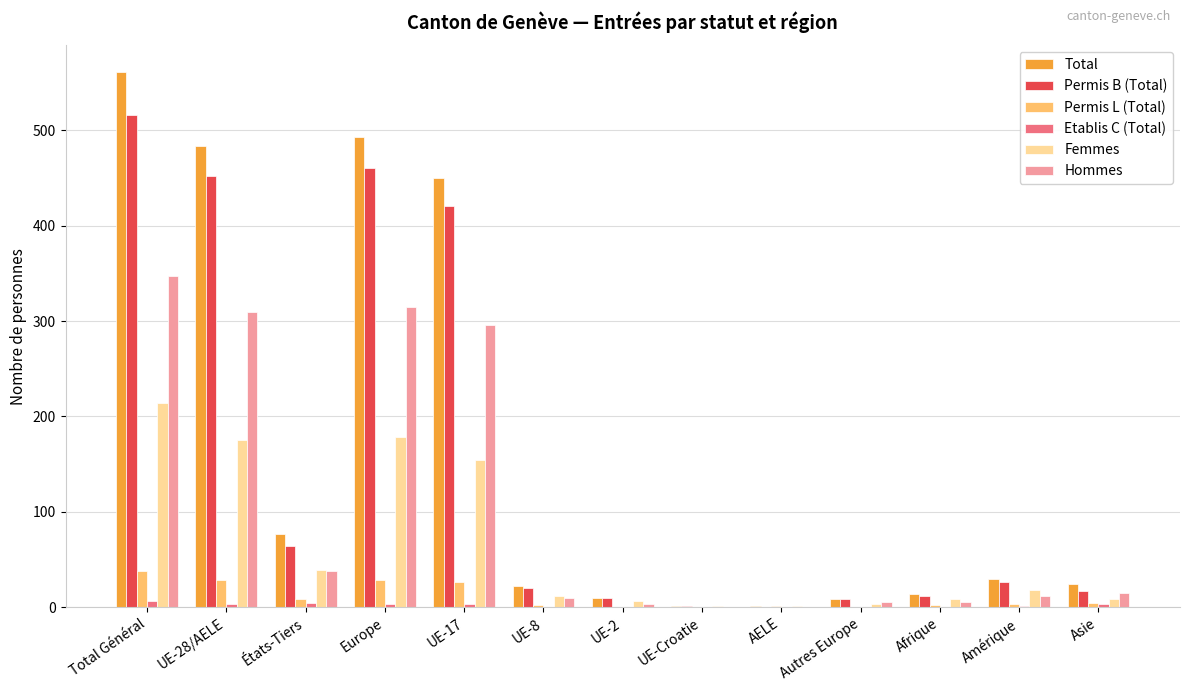

True or false: Permis L (Total) has a value of 38 at Total Général.

True